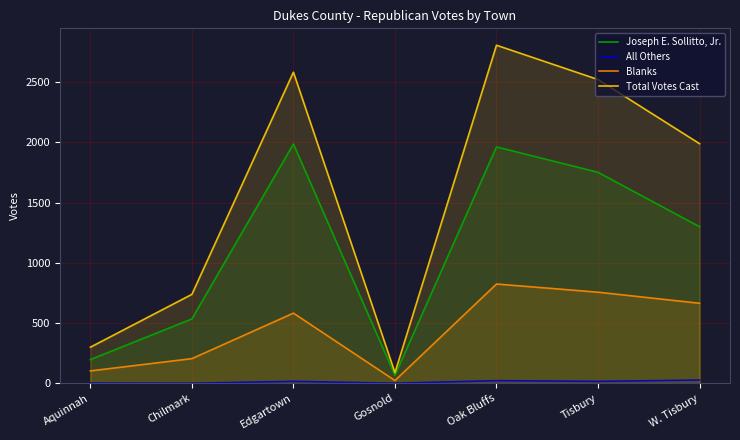

List the series in order of their peak value, highest first.

Total Votes Cast, Joseph E. Sollitto, Jr., Blanks, All Others